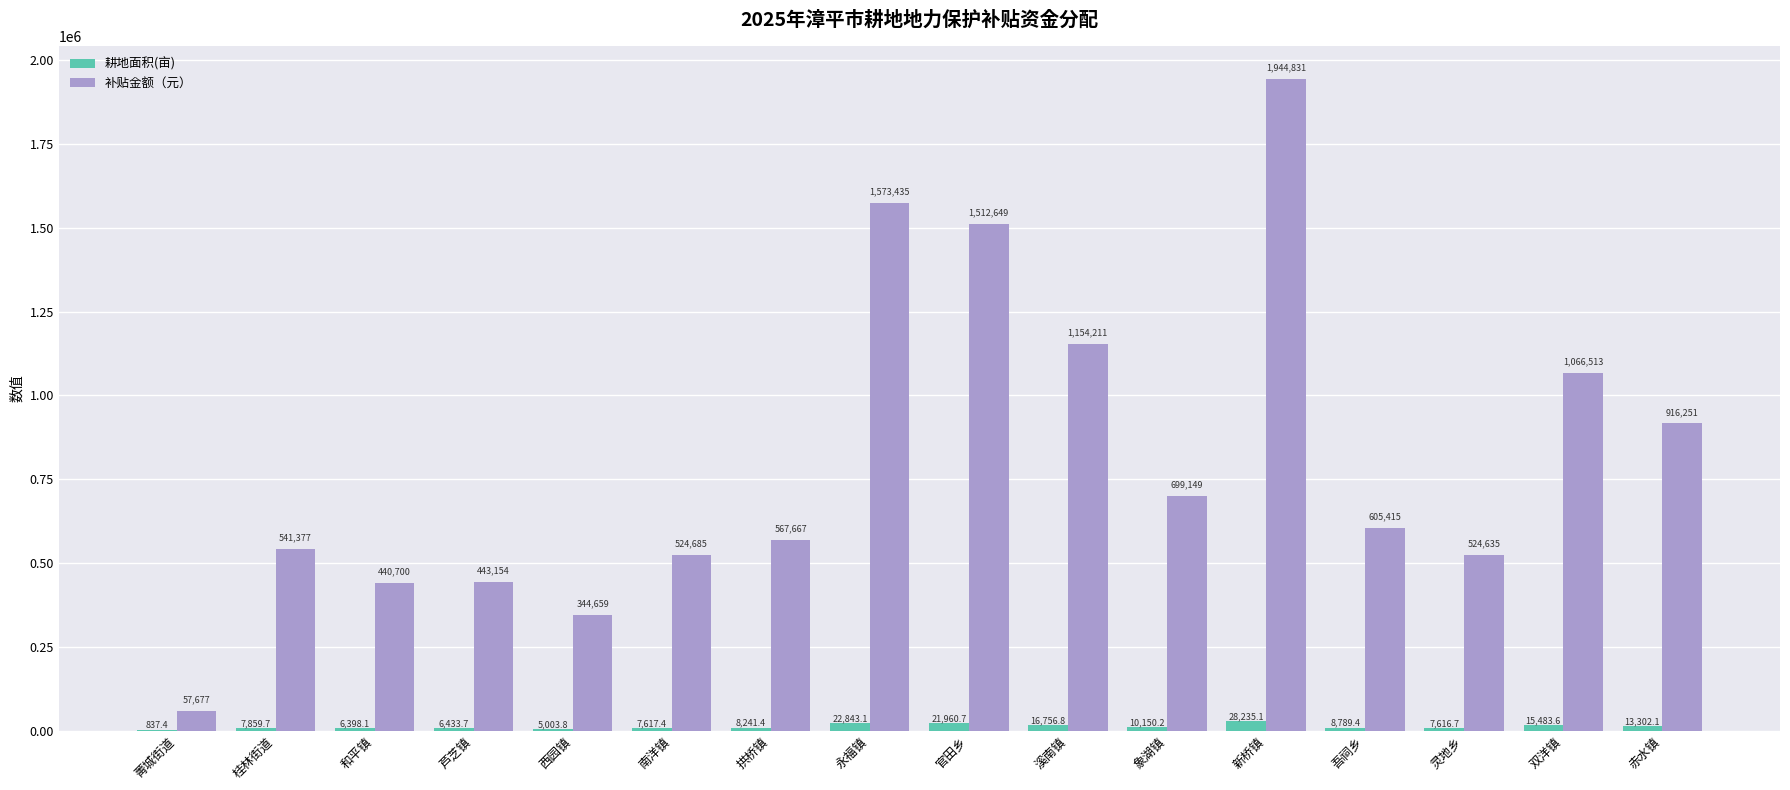

Is the value of 补贴金额（元） at 和平镇 greater than the value of 耕地面积(亩) at 南洋镇?

Yes